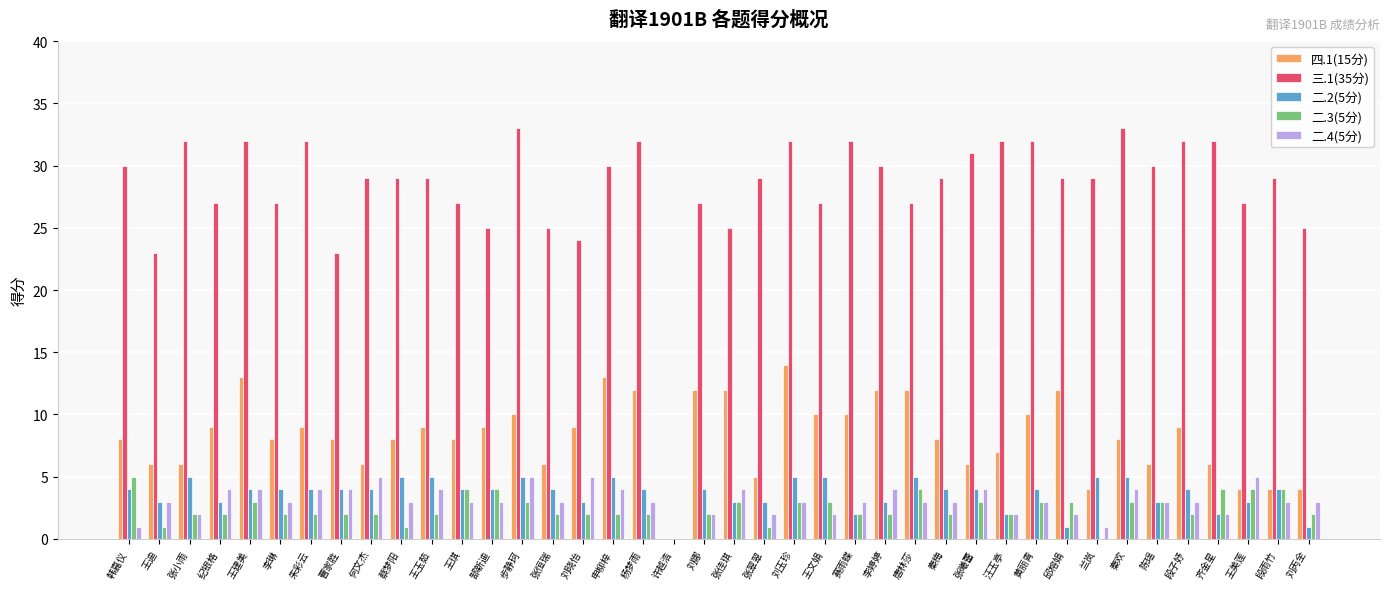

True or false: 二.3(5分) has a value of 2 at 朱彩云.

True